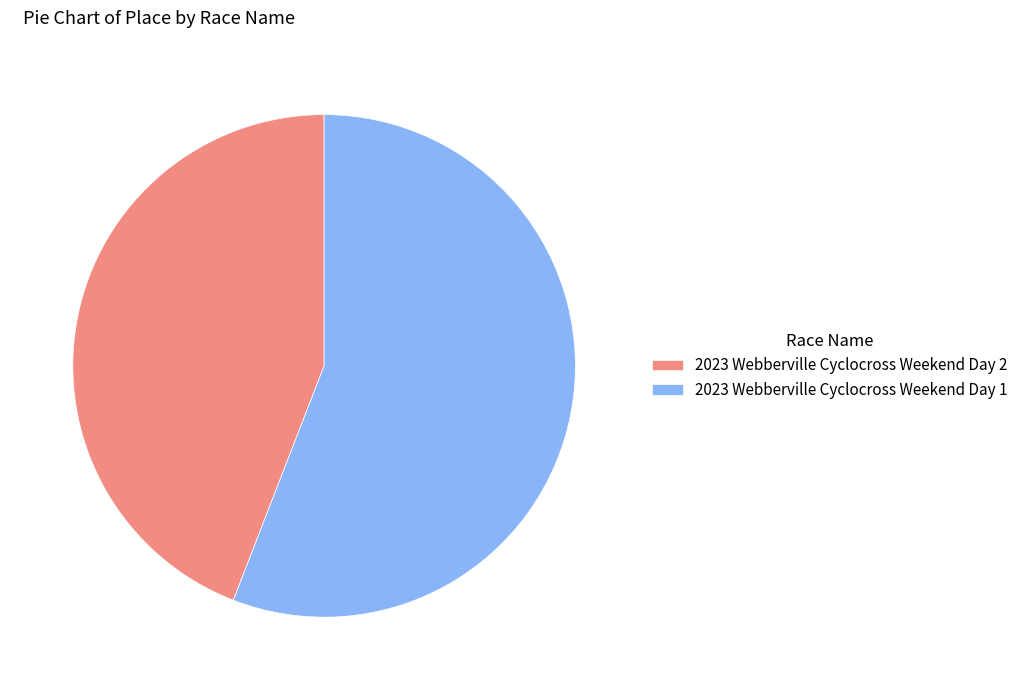

Which has a higher value, 2023 Webberville Cyclocross Weekend Day 2 or 2023 Webberville Cyclocross Weekend Day 1?

2023 Webberville Cyclocross Weekend Day 1